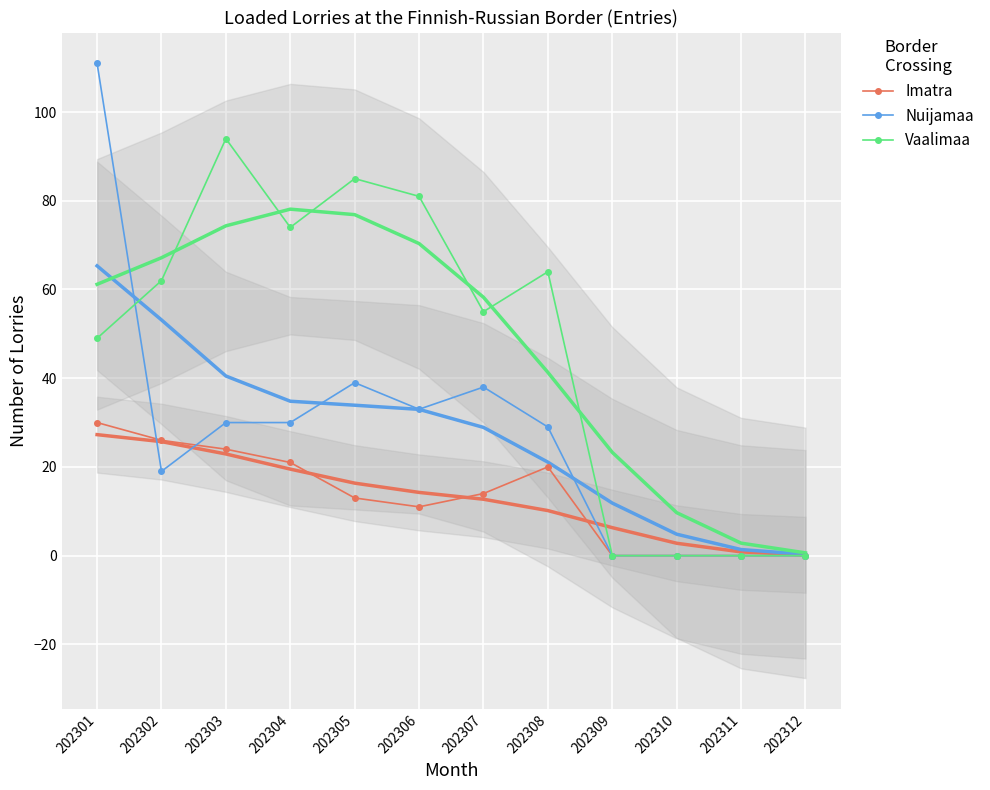

What is the sum of the Nuijamaa values at 202308 and 202304?

59